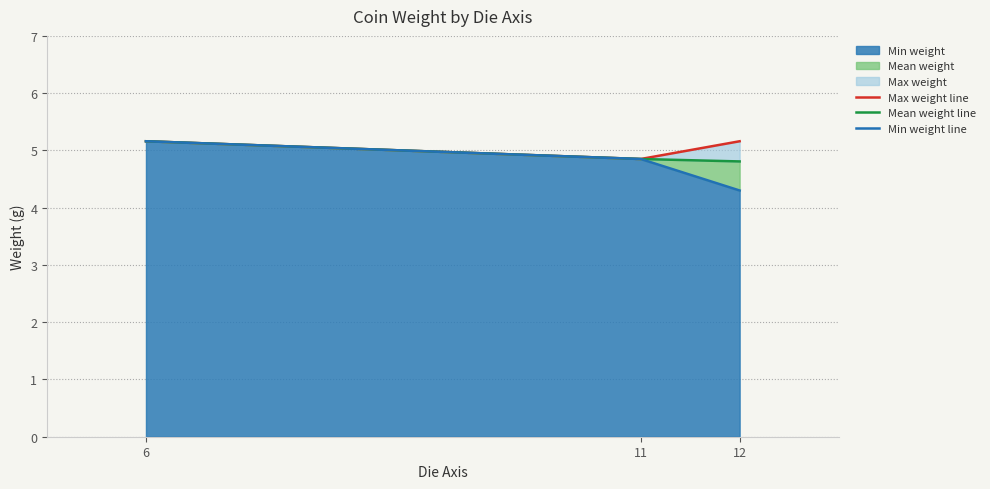

How many lines are shown in the chart?

3